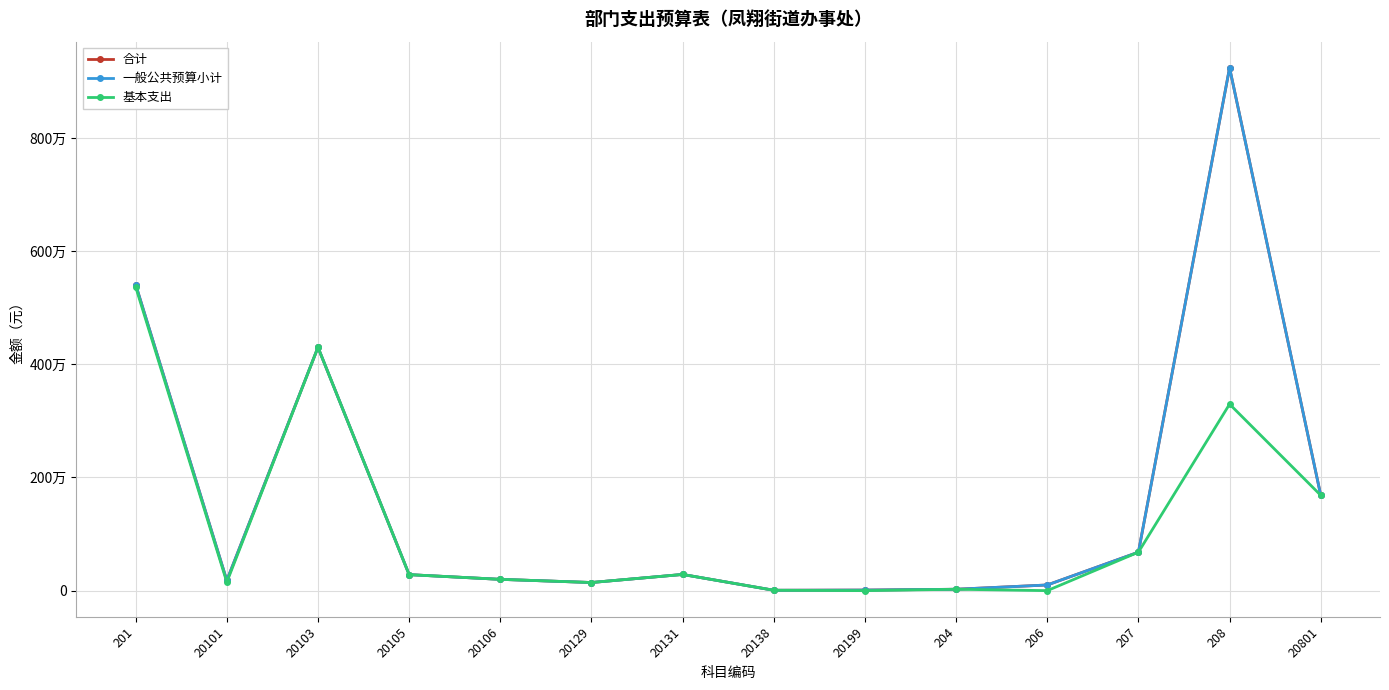

The value of 一般公共预算小计 at 20106 is 323076.7. True or false?

False